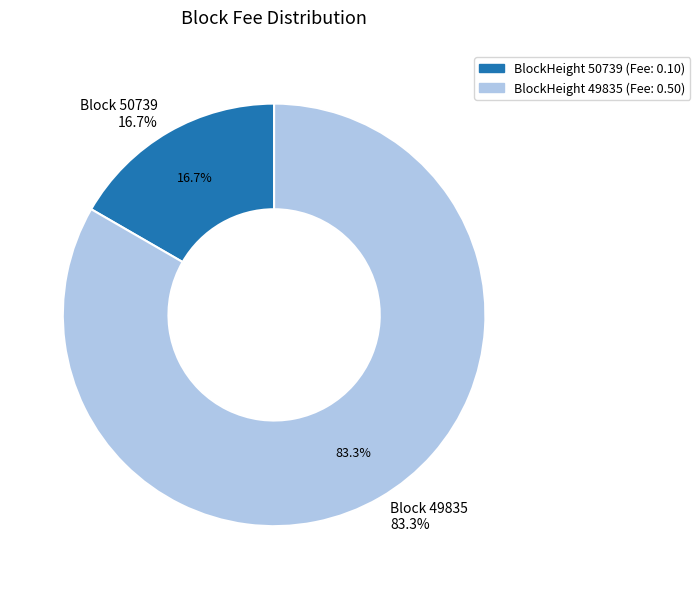

The 50739 slice represents 23% of the pie. True or false?

False